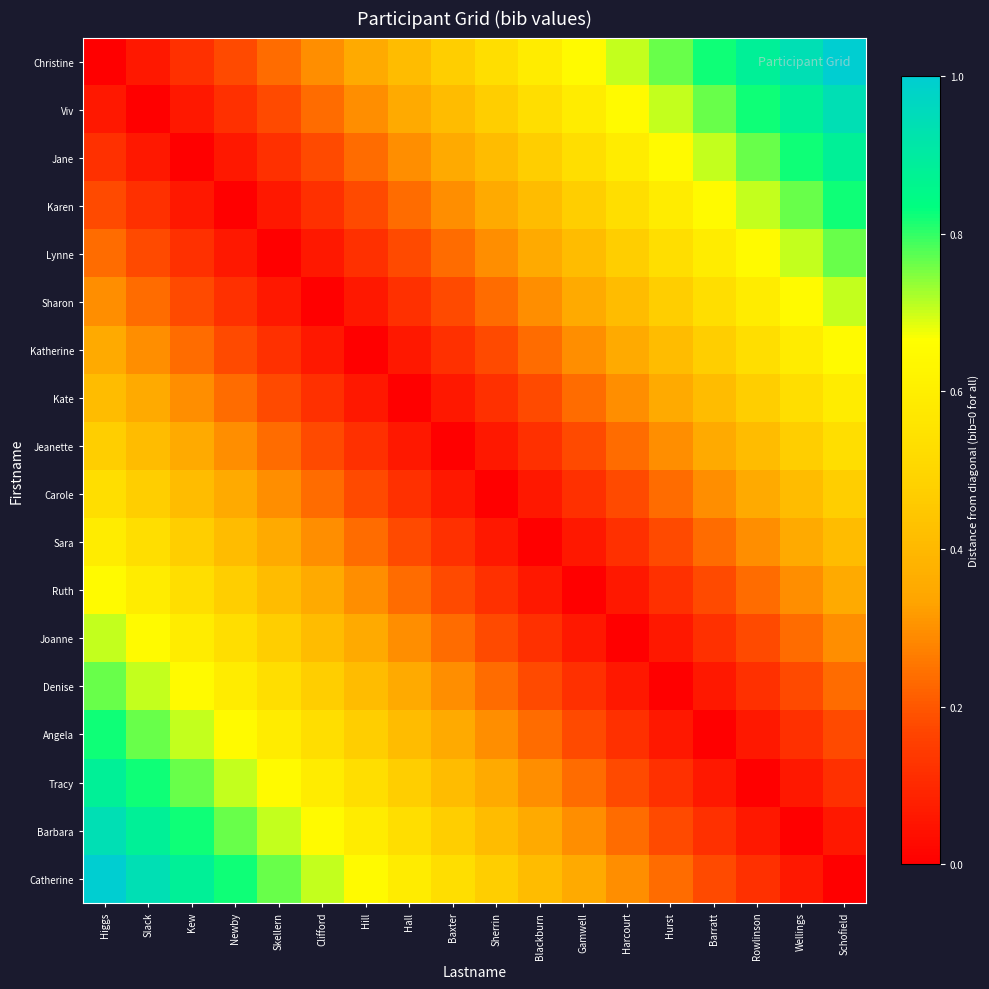

What is the spread (max minus min) of values at Rowlinson?

0.9